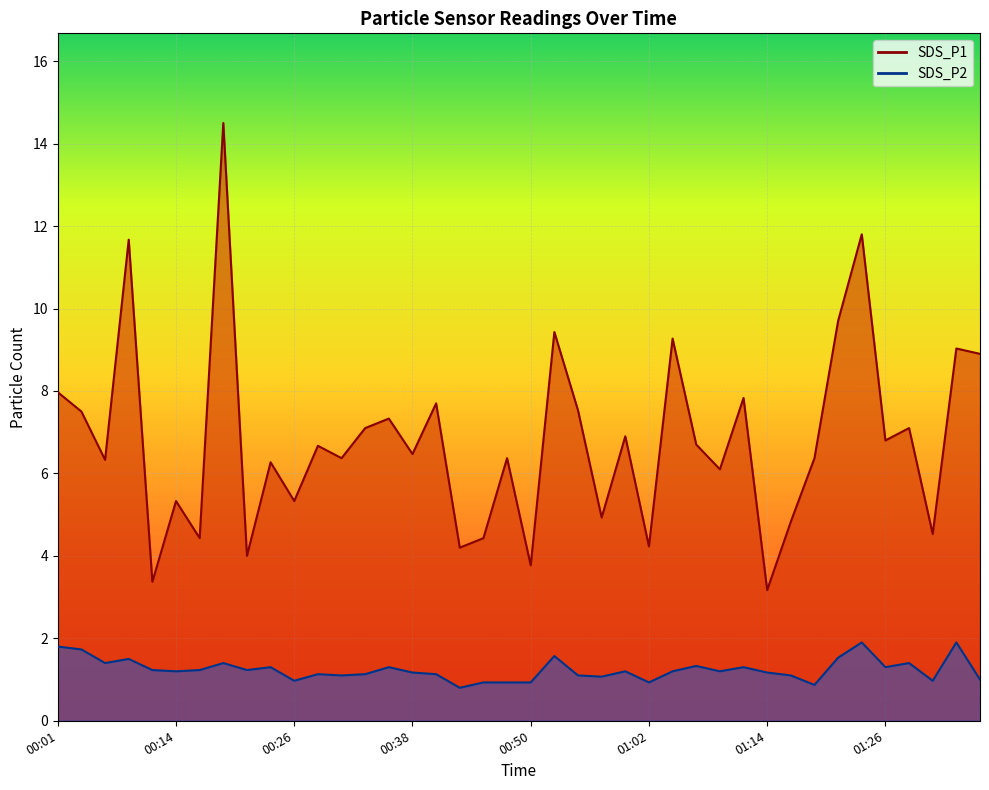

What is the sum of all SDS_P2 line values?

49.6